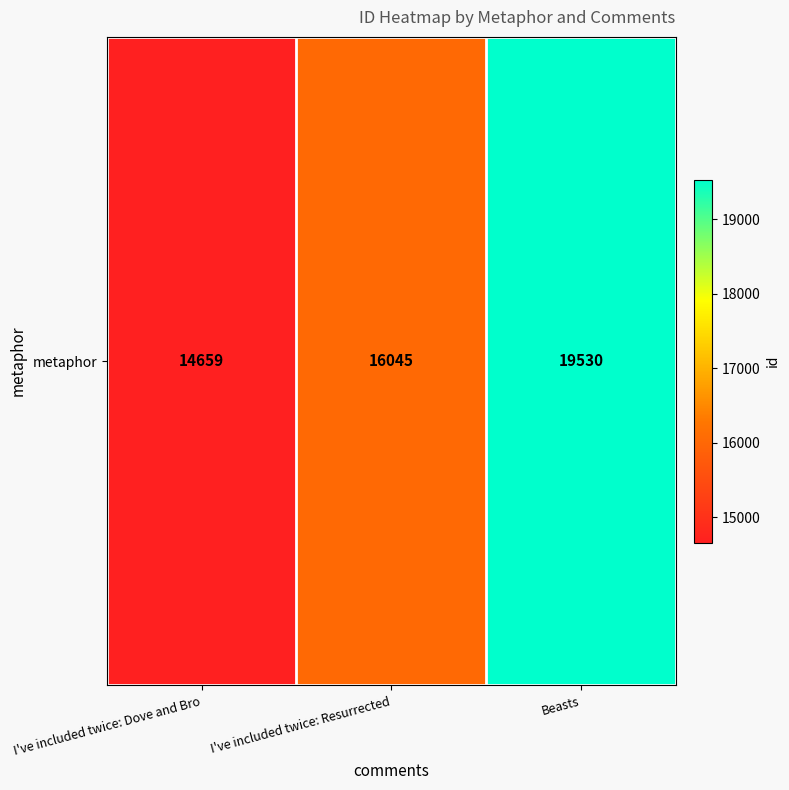

What is the smallest value displayed?

14659